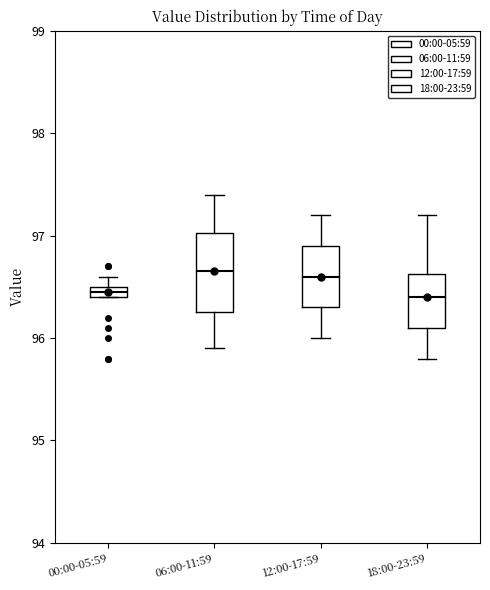

Where does the upper whisker of the box for 18:00-23:59 end on the y-axis? The values are not printed on the chart, so give them approximately, as read against the axis.

97.2